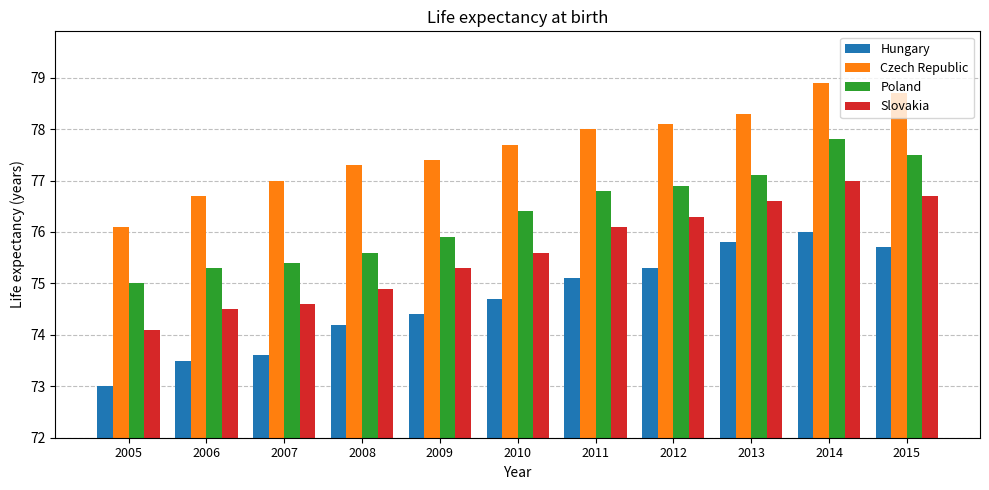

The value of Poland at 2006 is 75.3. True or false?

True